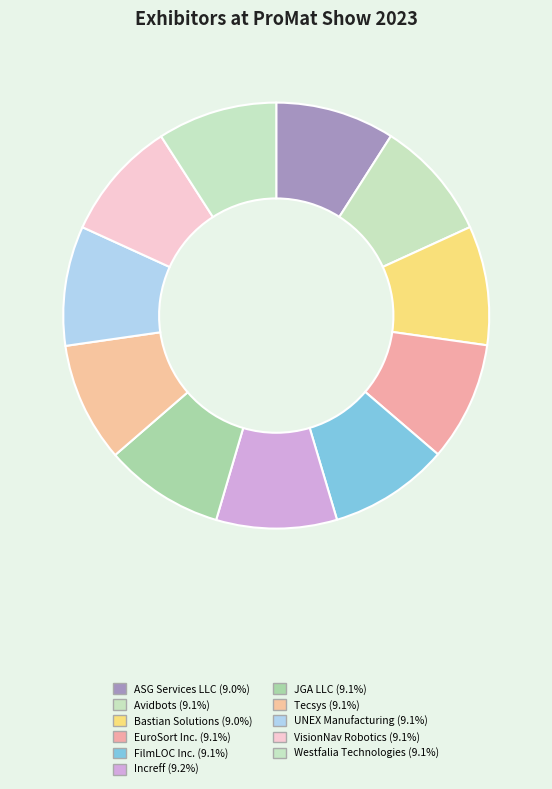

How many segments does this pie chart have?

11